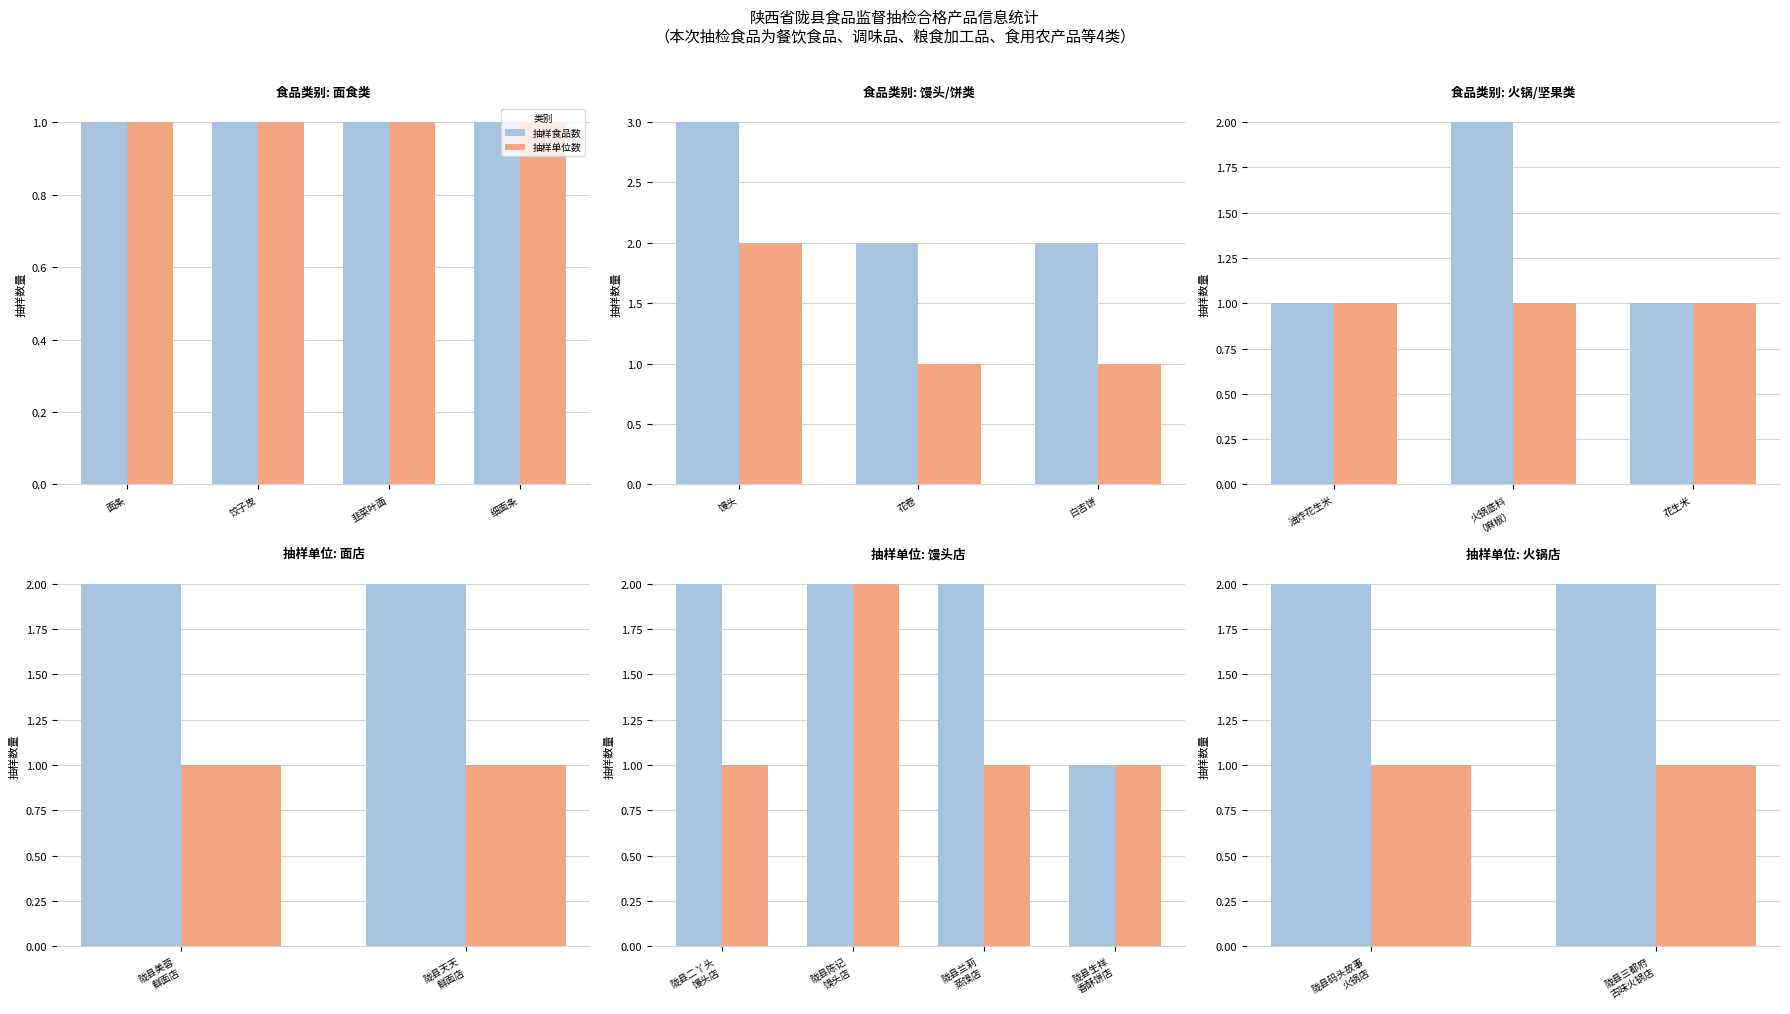

Rank the series by their average value, from lowest to highest.

抽样单位数, 抽样食品数